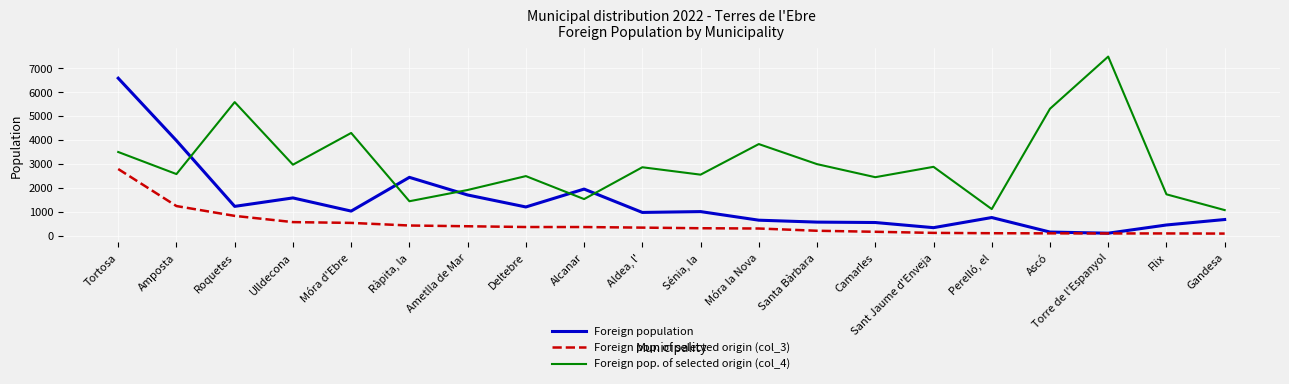

Which series has the largest total across all categories?

Foreign pop. of selected origin (col_4)